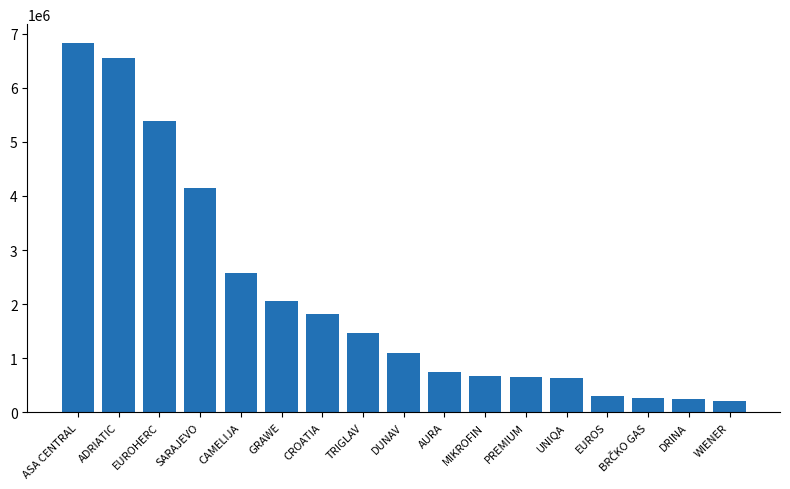

The value at ASA CENTRAL is 3234548. True or false?

False